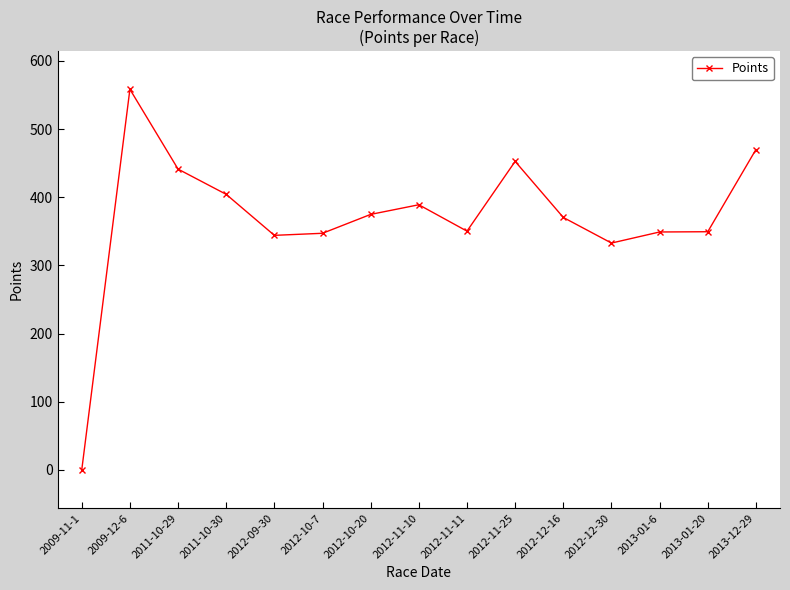

What is the sum of all values?

5533.7